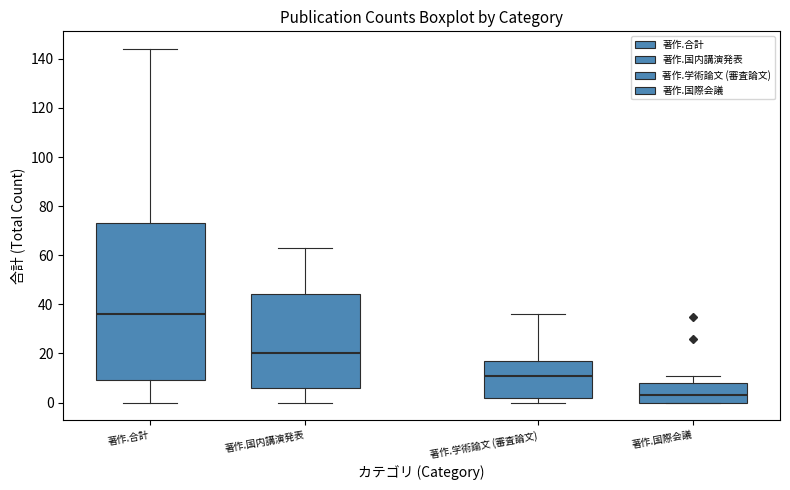

Which box's median line is the highest?

著作.合計